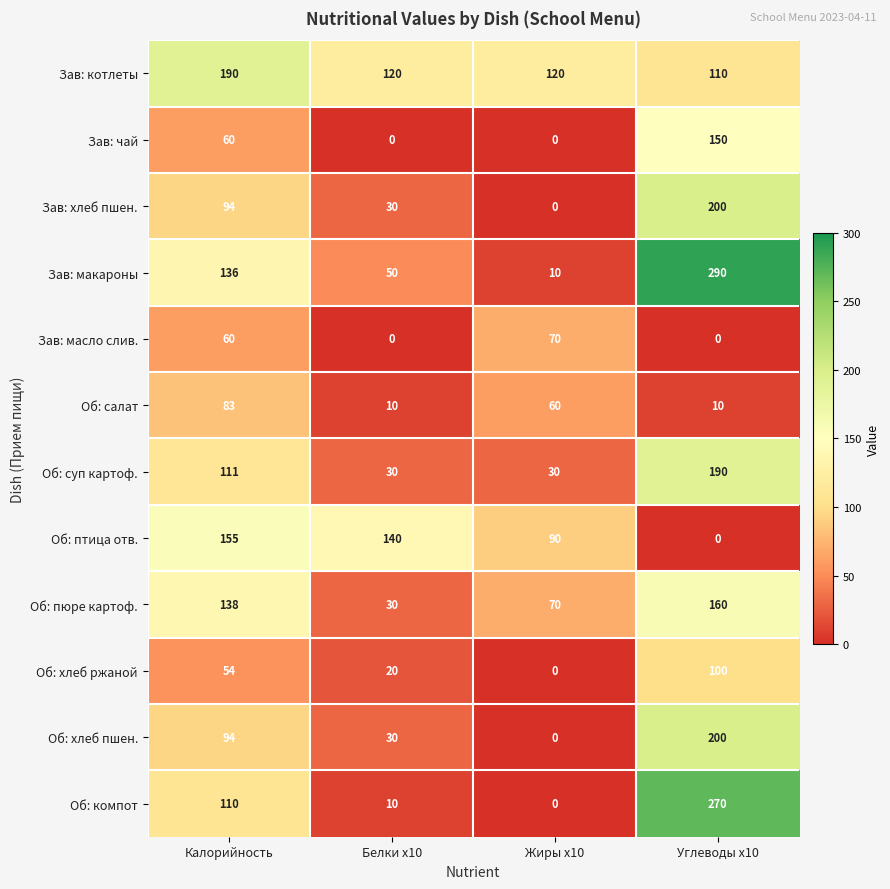

The Об: пюре картоф. series shows 138 at Калорийность. True or false?

True